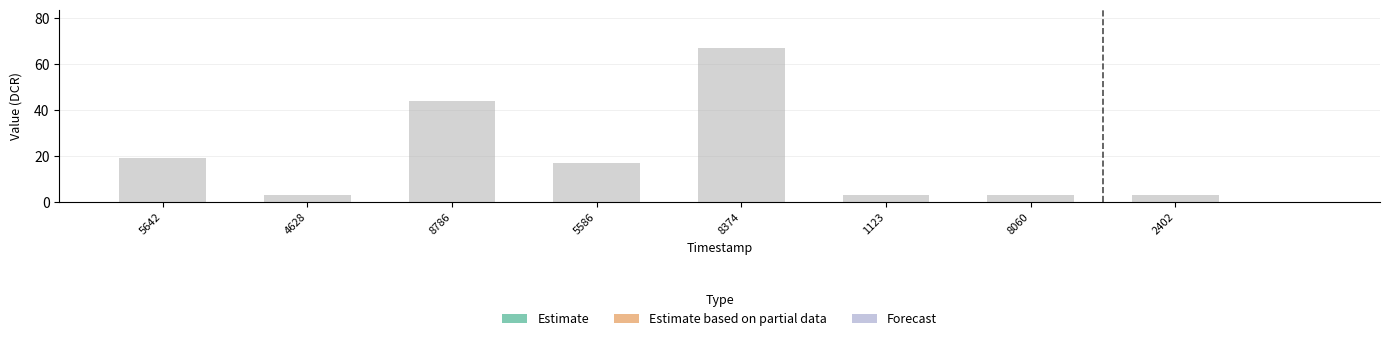

What is the change in value from 8374 to 1123?

-64